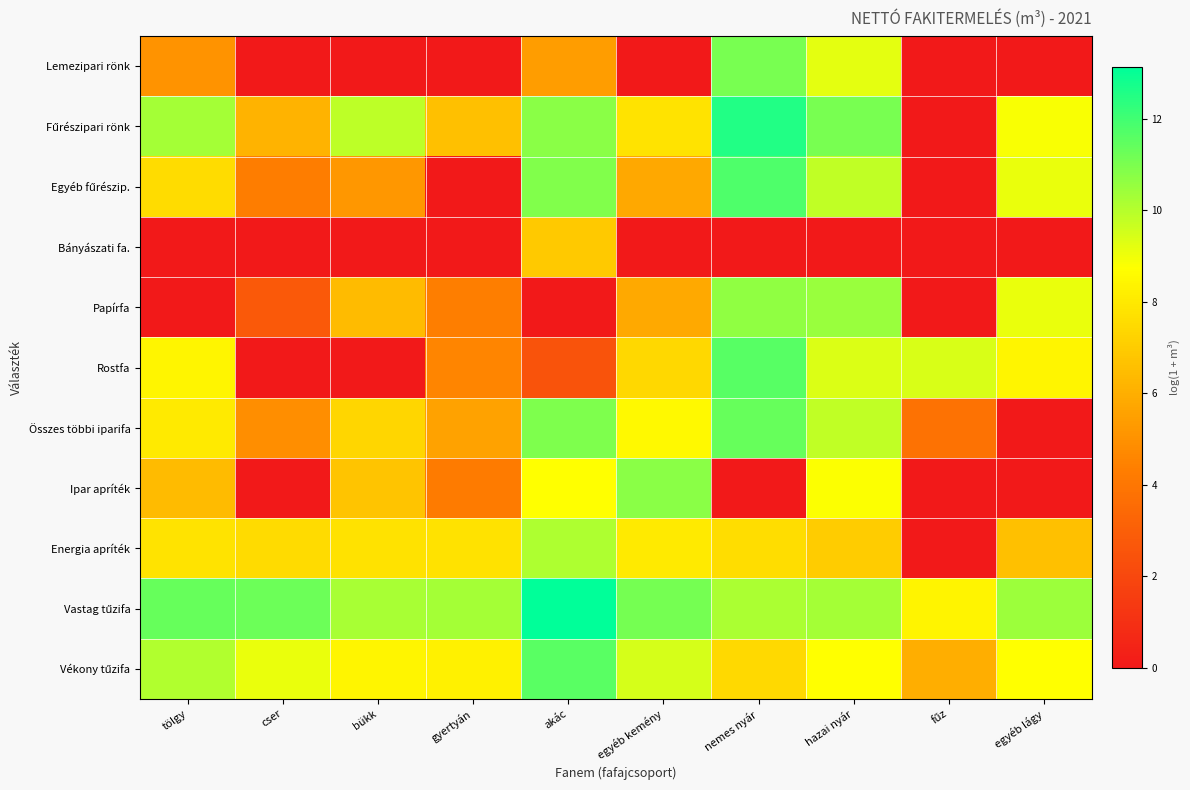

Between tölgy and fűz, which series saw the biggest shift?

Fűrészipari rönk